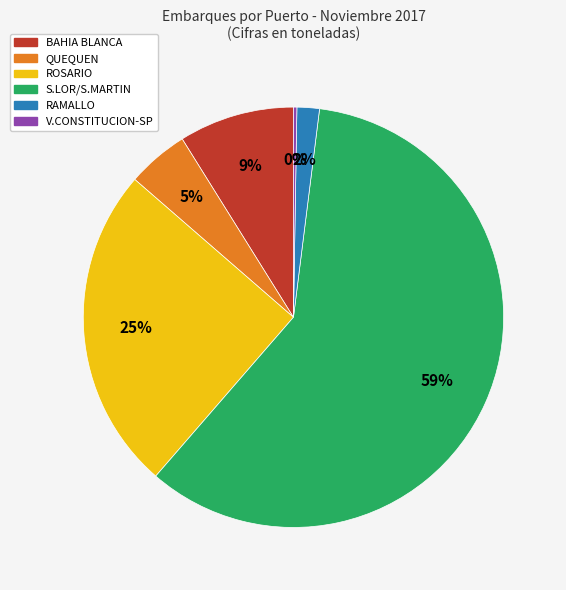

What is the majority slice?

S.LOR/S.MARTIN